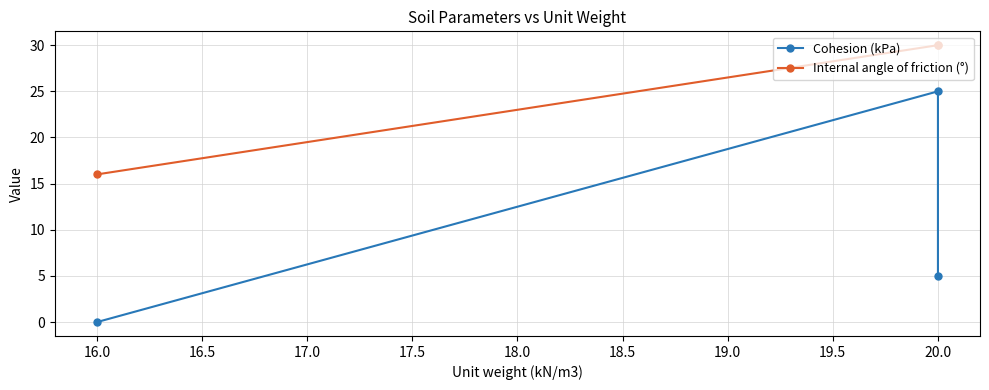

What is the difference between the maximum and minimum values in the Cohesion (kPa) series?

25